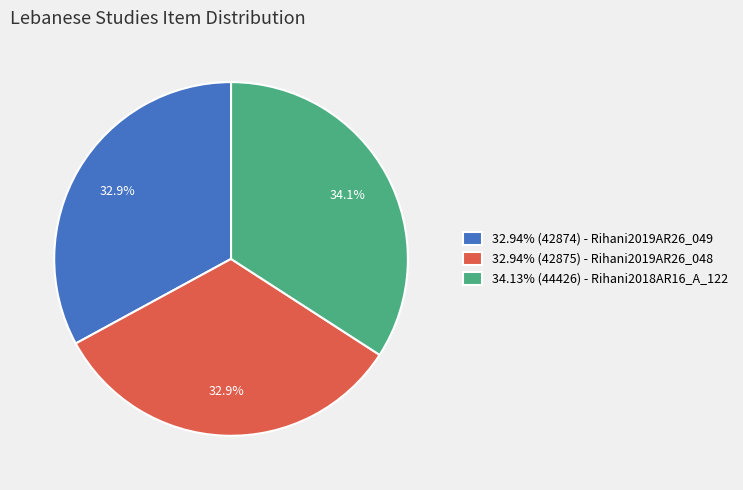

To the nearest percent, what is the average slice percentage?

33%